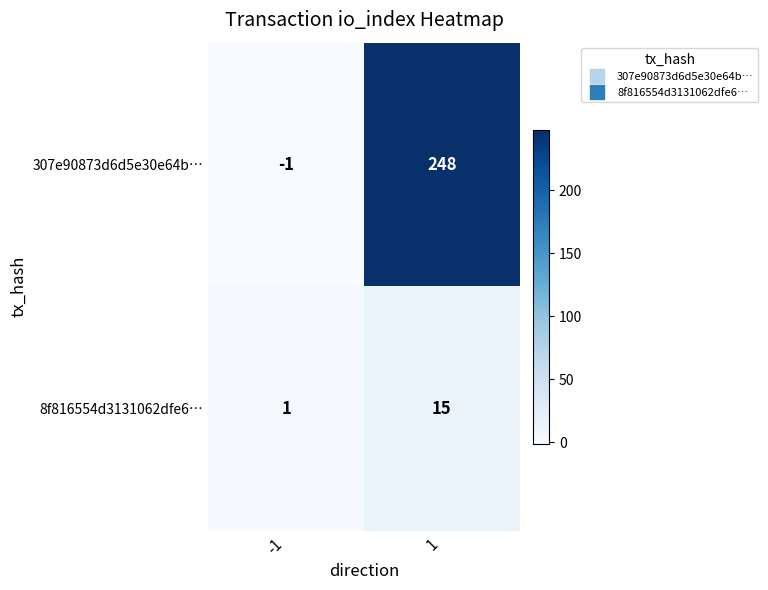

What is the approximate value of 8f816554d3131062dfe6… at 1?

15